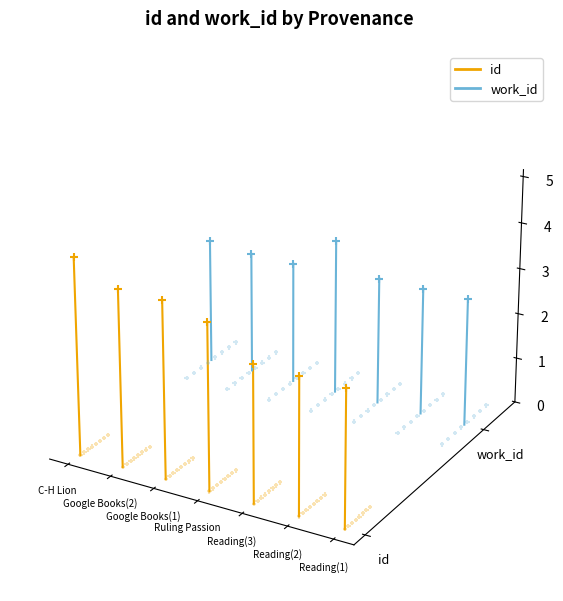

What are all the series names shown in the legend?

id, work_id